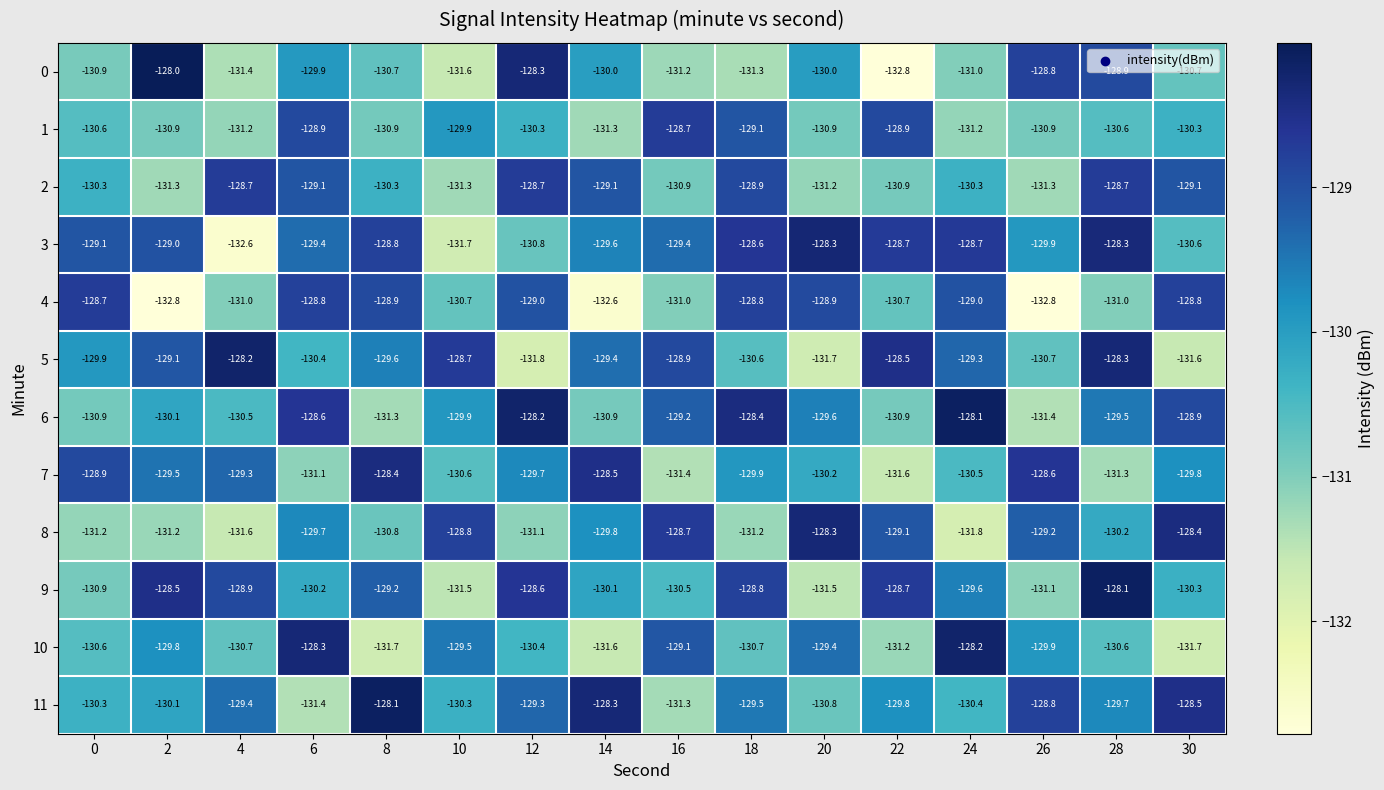

How many categories are shown in the chart?

16